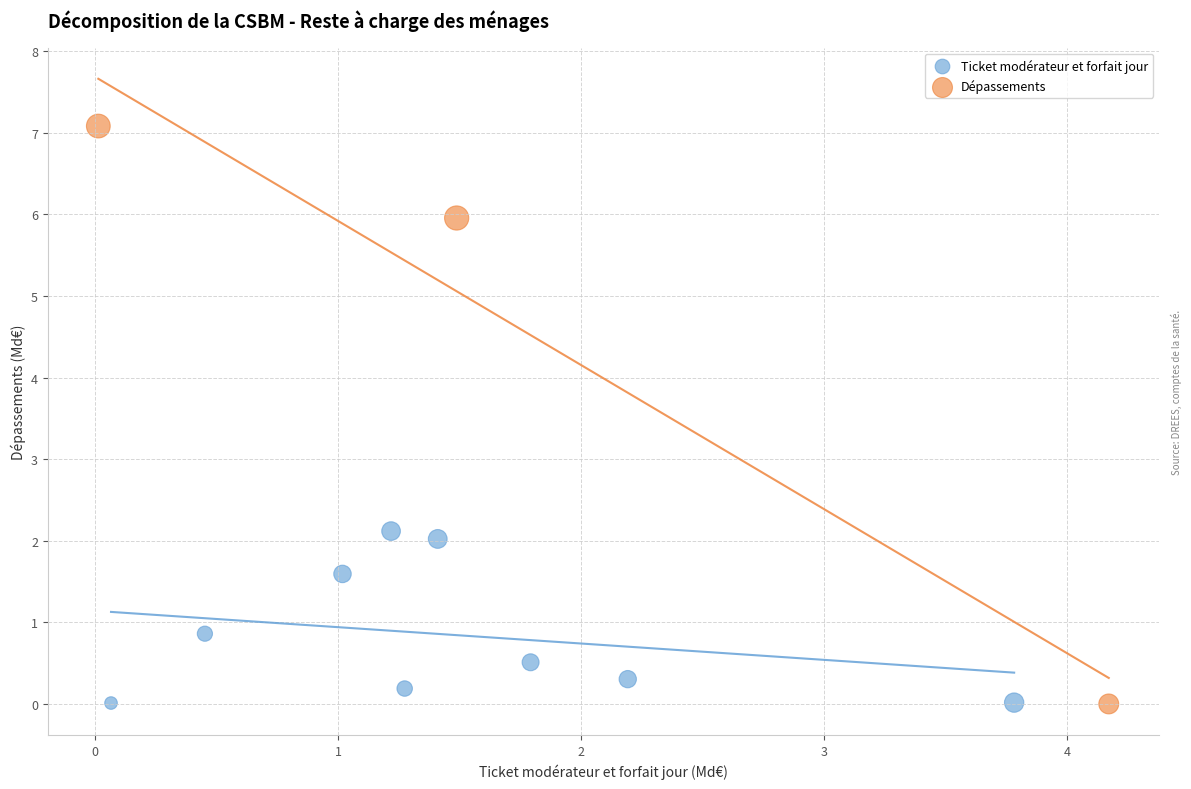

Which series has the largest Y range (max minus min)?

Dépassements